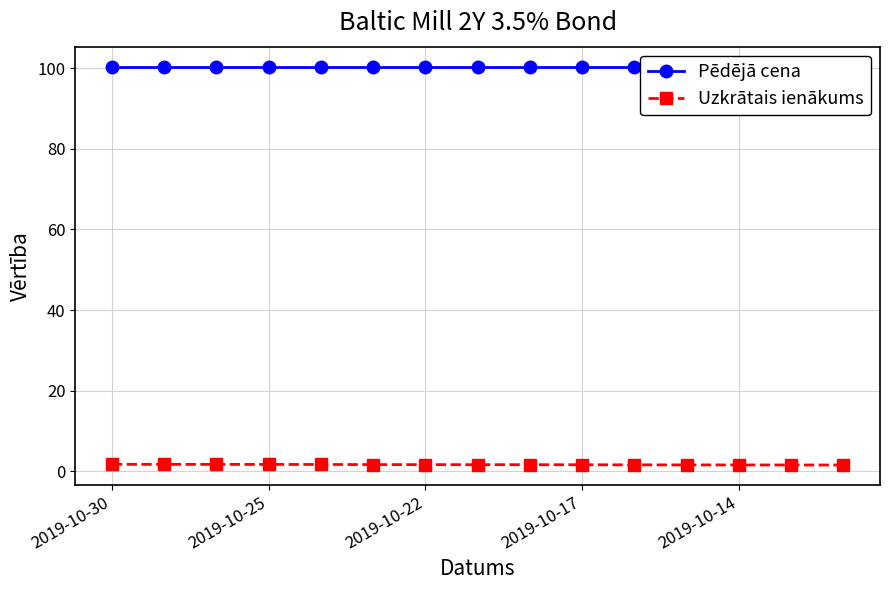

Reading right to left, list all the values displayed in this chart.

Pēdējā cena: 100.4	100.4	100.4	100.4	100.4	100.4	100.4	100.4	100.4	100.4	100.4	100.4	100.4	100.4	100.4
Uzkrātais ienākums: 1.6	1.6	1.6	1.6	1.6	1.6	1.6	1.6	1.7	1.7	1.7	1.7	1.7	1.7	1.7